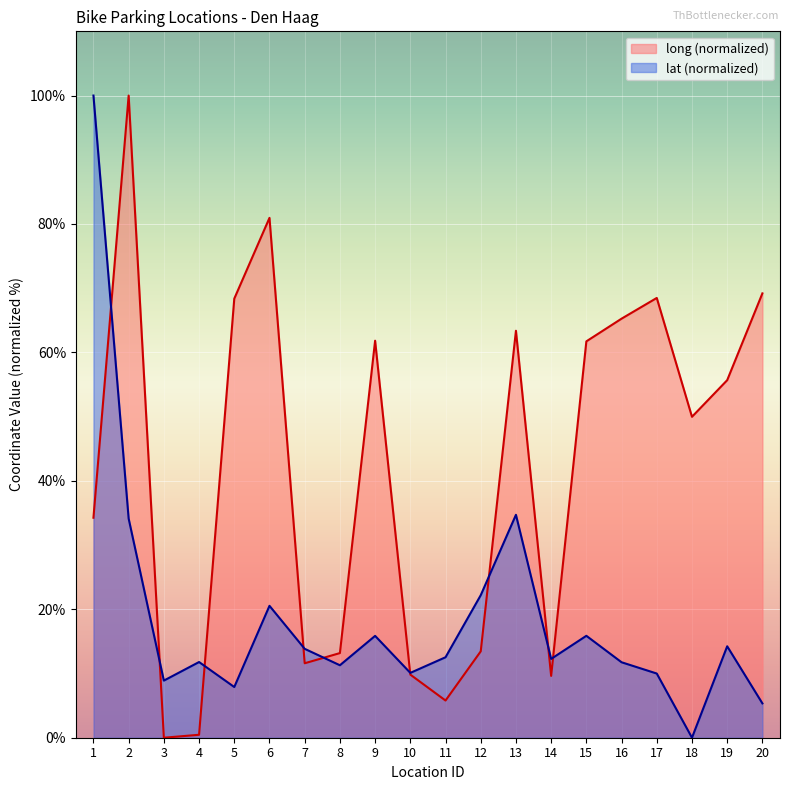

Rank the series by their average value, from highest to lowest.

long (normalized), lat (normalized)